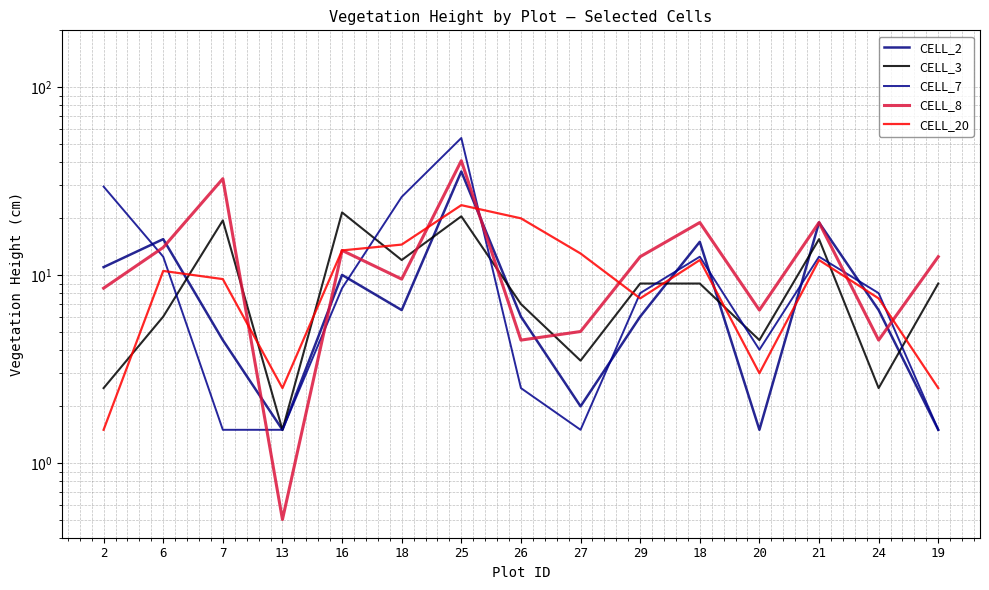

How many data points in CELL_7 are above 8?

7